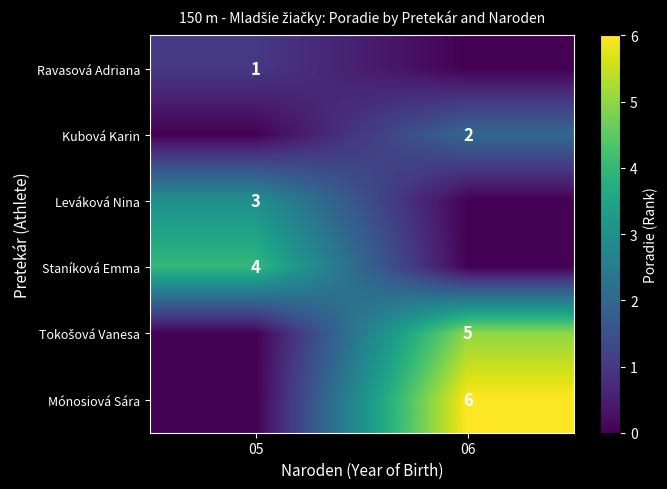

Is the value of Staníková Emma at 05 greater than the value of Mónosiová Sára at 06?

No